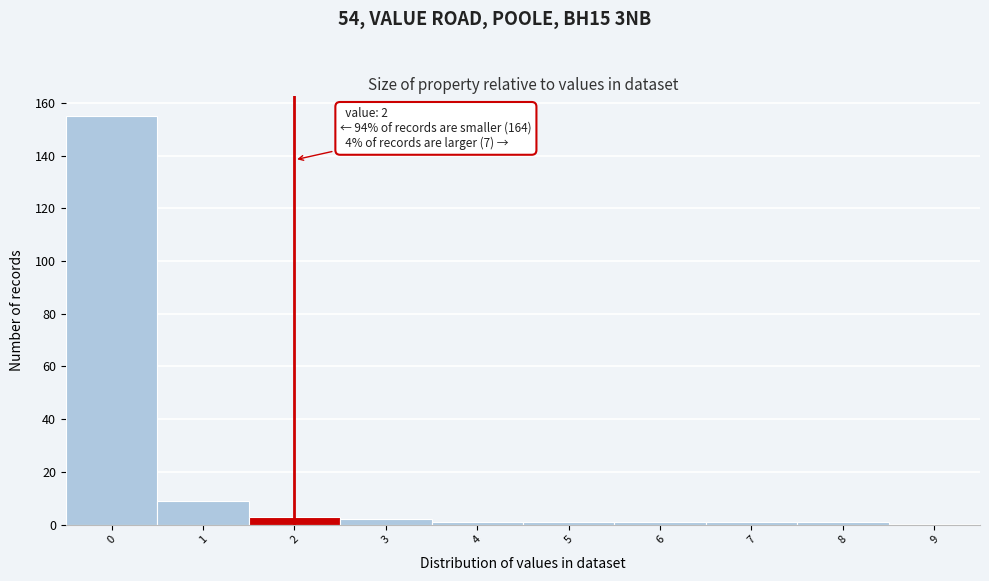

Over which range of the x-axis is the bar tallest?

-0.5 to 0.5